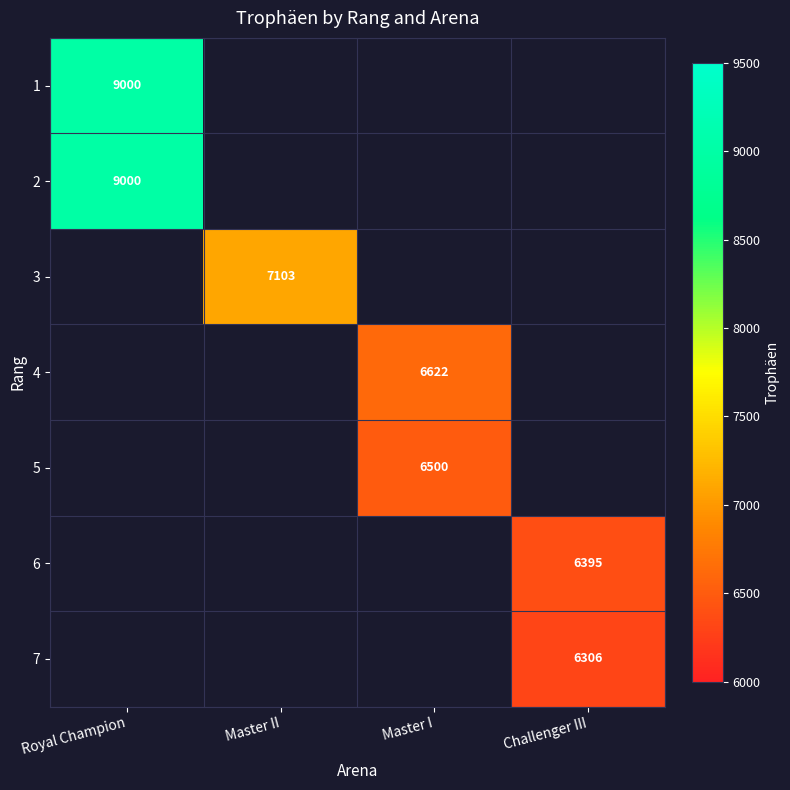

The value of 5 at Master I is 6500. True or false?

True